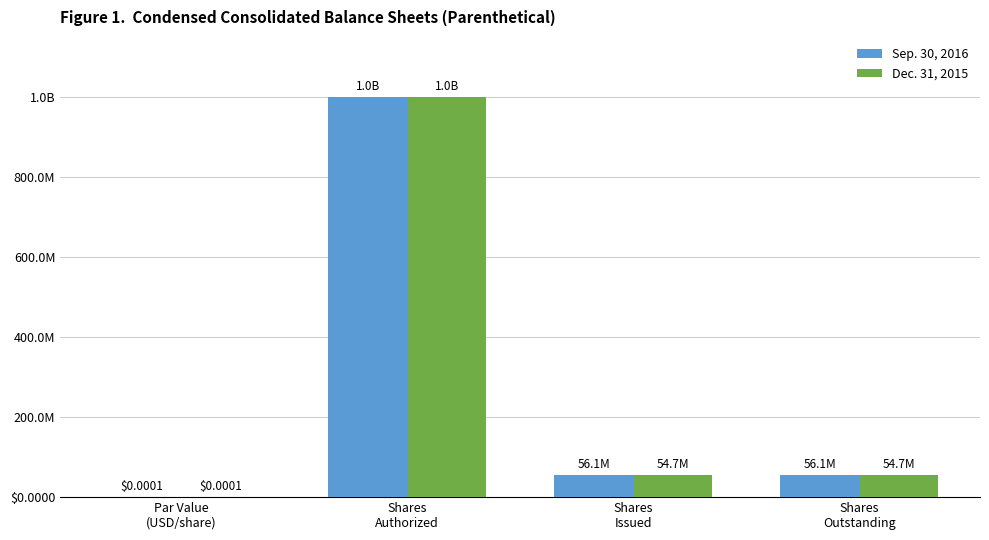

What are all the series names shown in the legend?

Sep. 30, 2016, Dec. 31, 2015